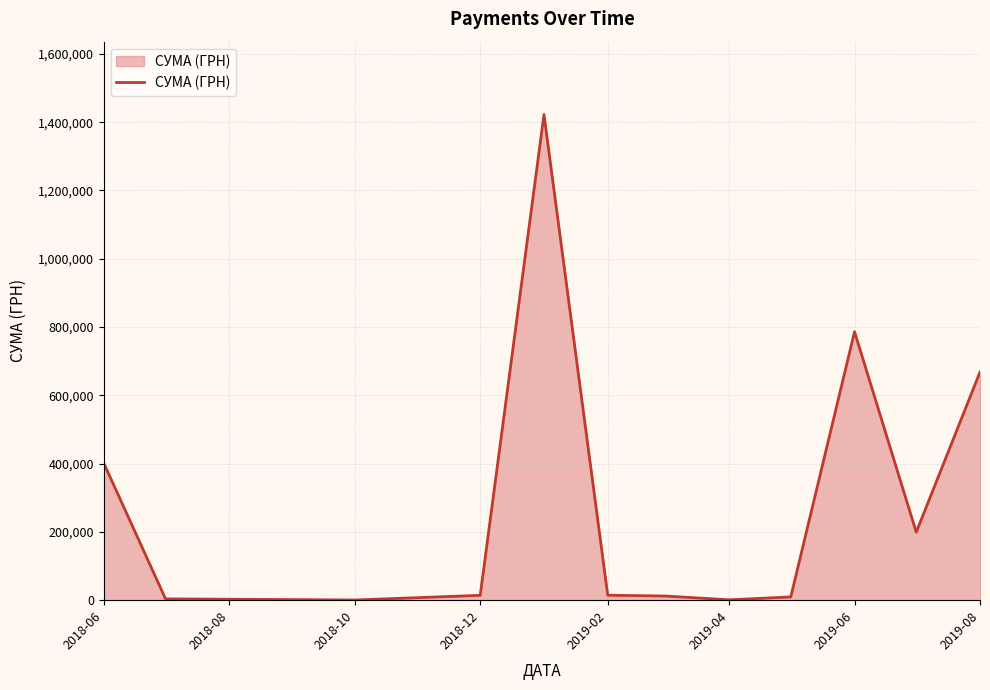

What is the difference between the maximum and minimum values?

1421737.9